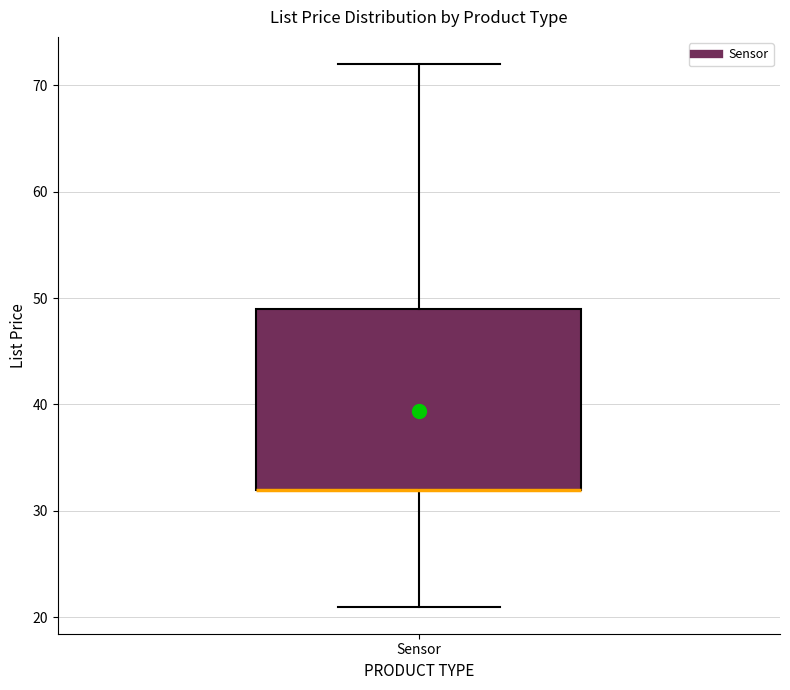

Where is the lower edge of the box for Sensor on the y-axis? The values are not printed on the chart, so give them approximately, as read against the axis.

32